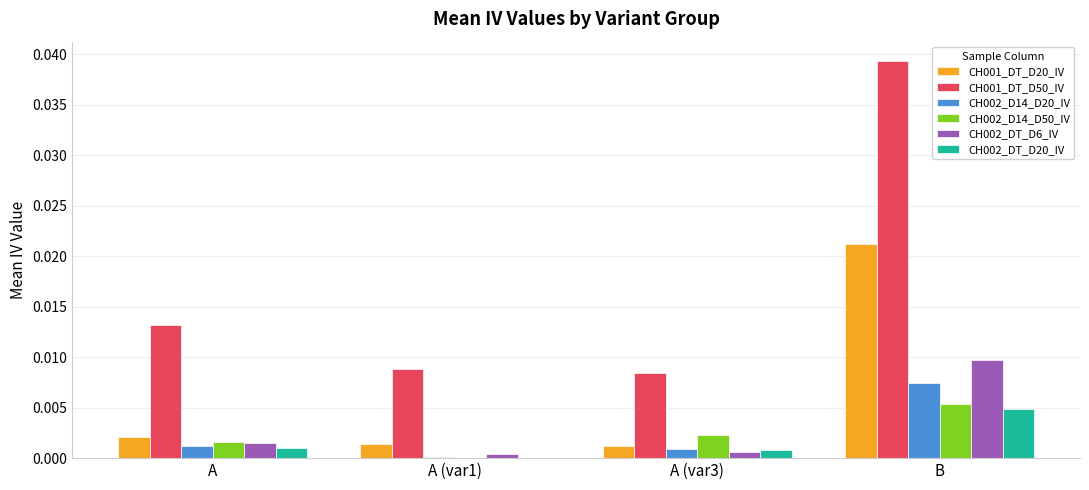

At which category does the chart reach its peak across all series?

B